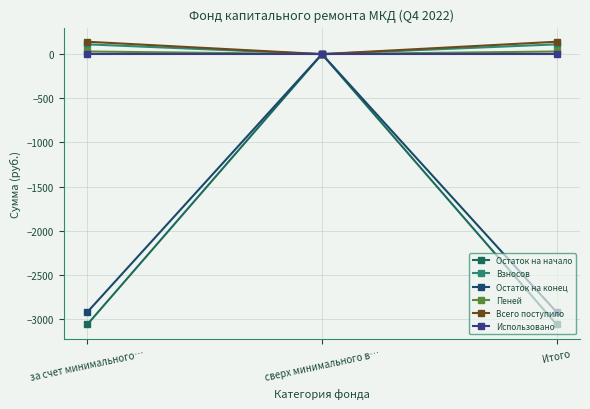

How many categories are shown in the chart?

3